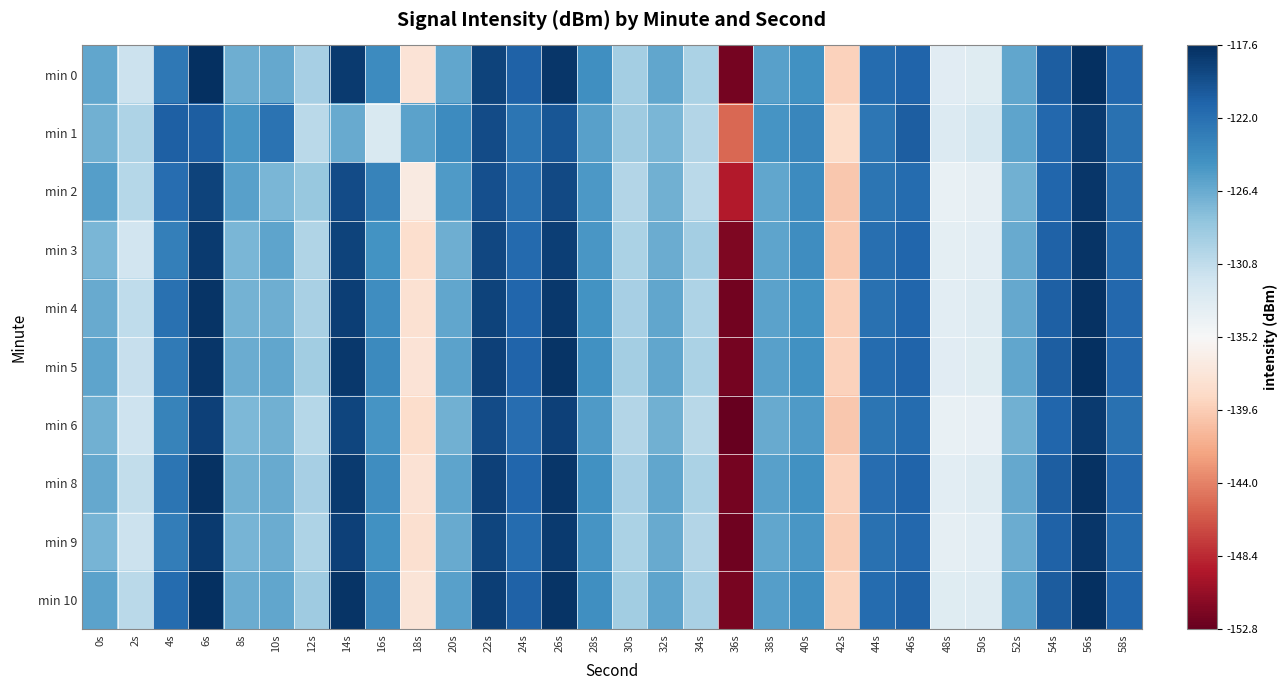

Which has a higher value, 18s or 30s?

30s